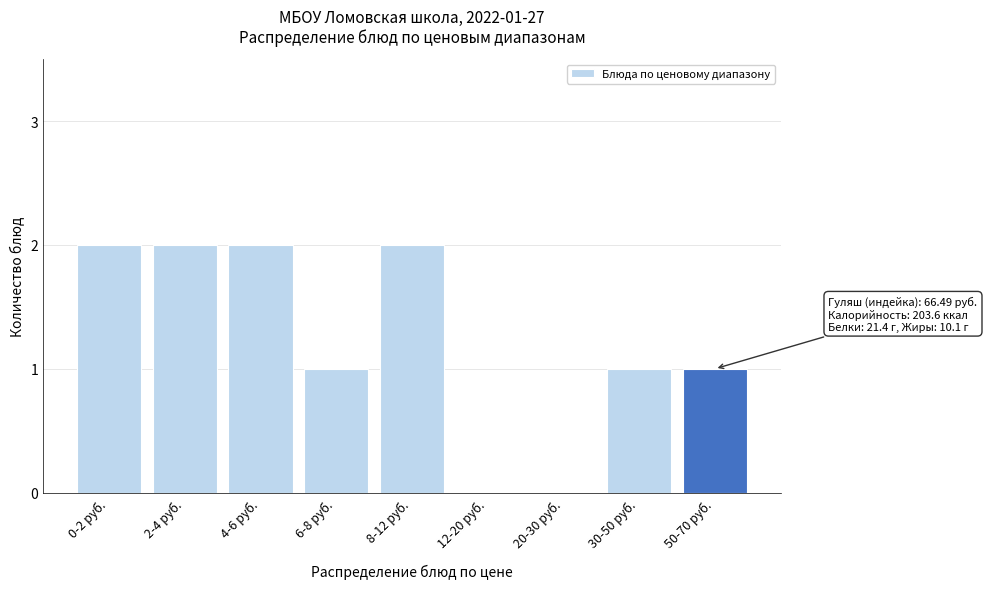

Reading right to left, transcribe all the data shown in this chart.

50-70 руб.=1	30-50 руб.=1	20-30 руб.=0	12-20 руб.=0	8-12 руб.=2	6-8 руб.=1	4-6 руб.=2	2-4 руб.=2	0-2 руб.=2